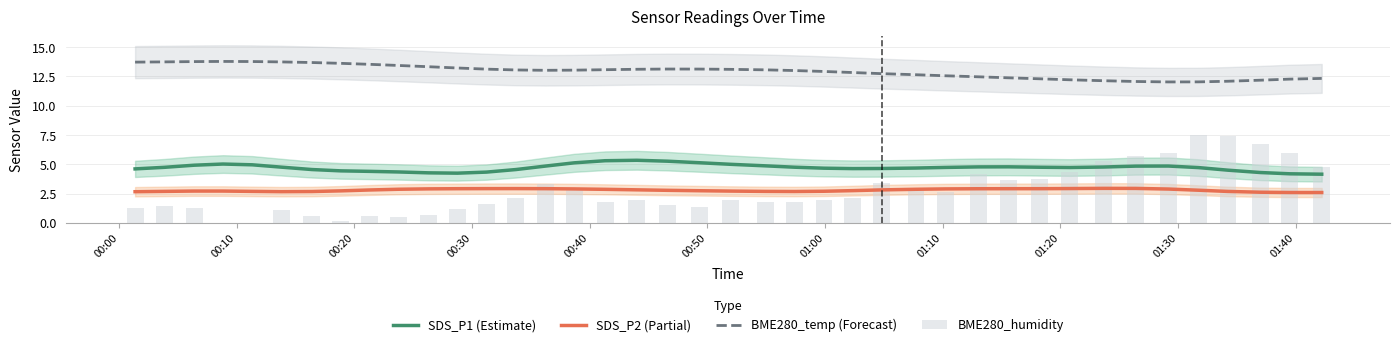

True or false: SDS_P2 (Partial) and BME280_temp (Forecast) cross at least once.

False